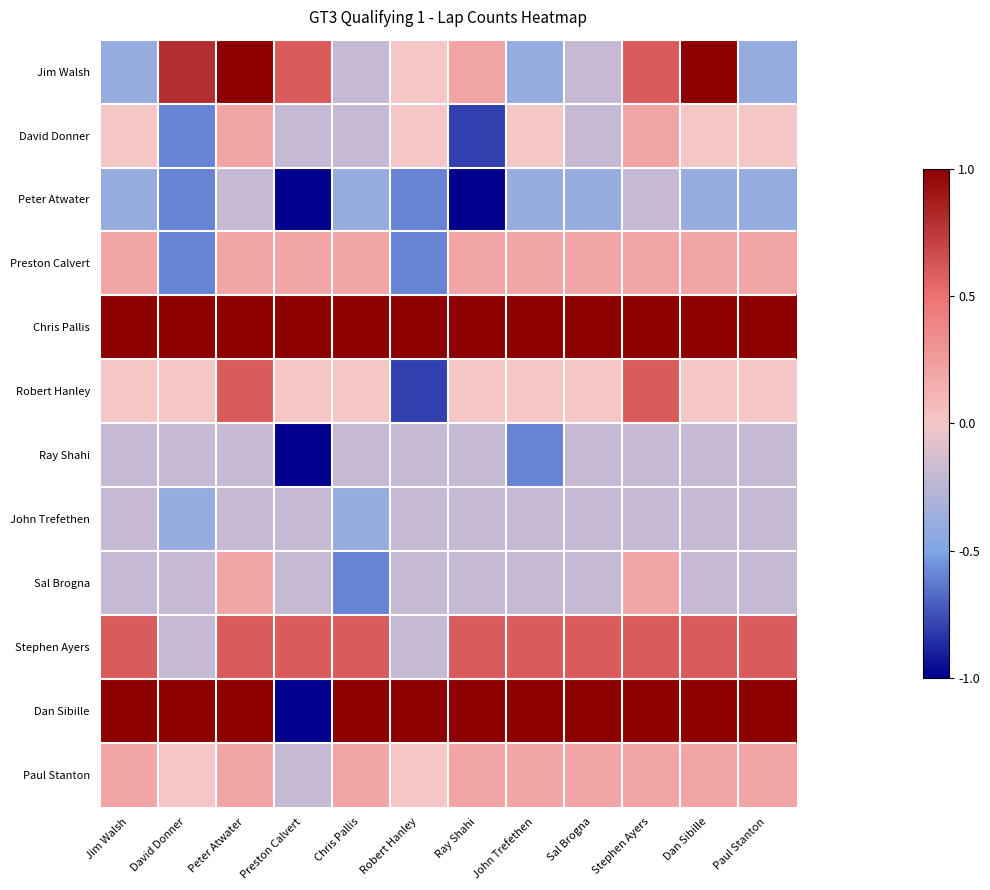

List the series in order of their peak value, highest first.

Jim Walsh, Chris Pallis, Dan Sibille, Robert Hanley, Stephen Ayers, David Donner, Preston Calvert, Sal Brogna, Paul Stanton, Peter Atwater, Ray Shahi, John Trefethen